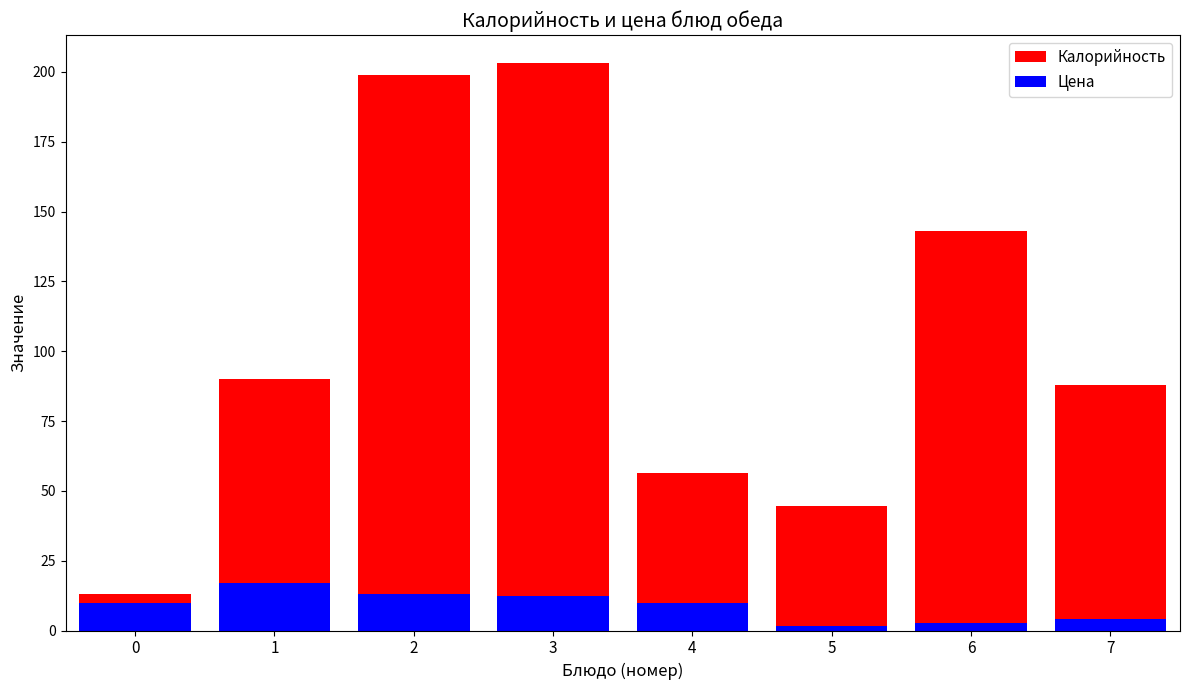

The value of Цена at 1 is 23.0. True or false?

False